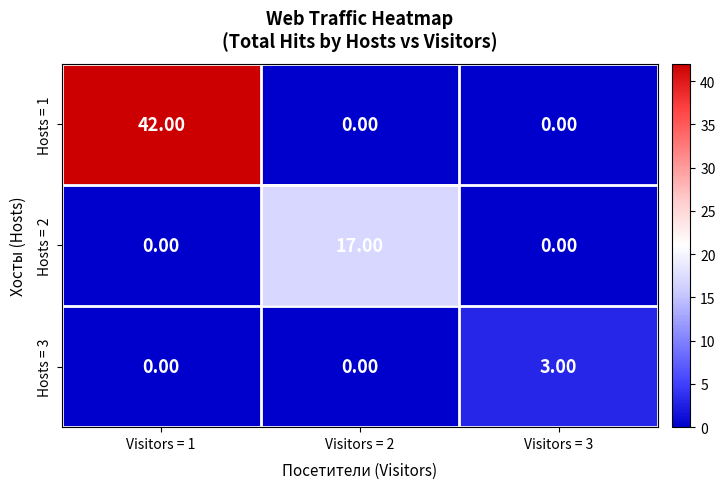

What is the sum of all Hosts = 1 values?

42